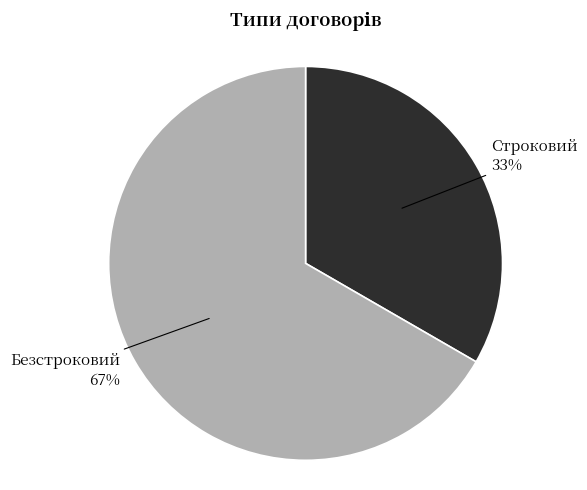

The Безстроковий slice represents 72% of the pie. True or false?

False